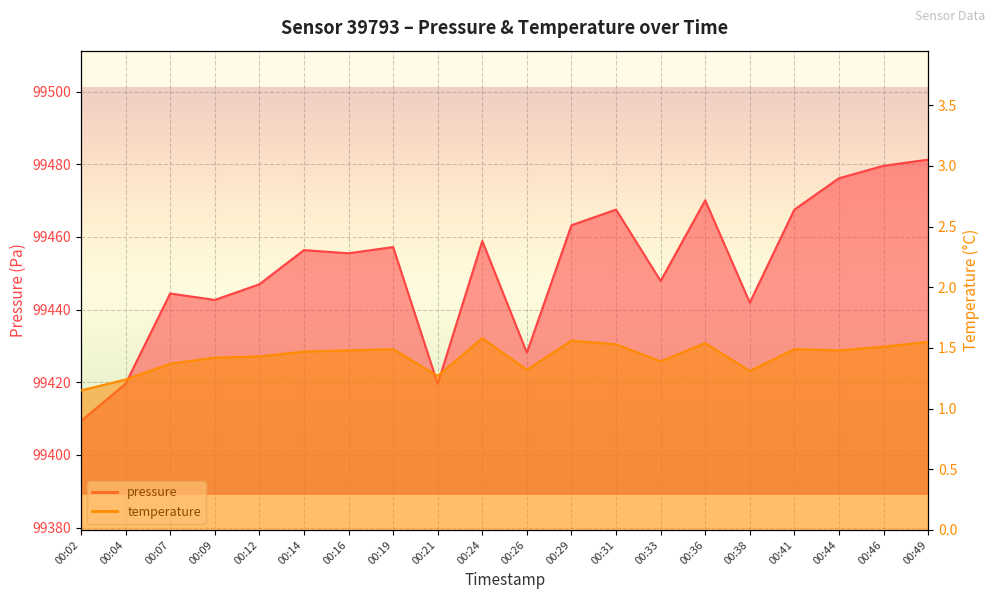

How many data points does each series have?

20